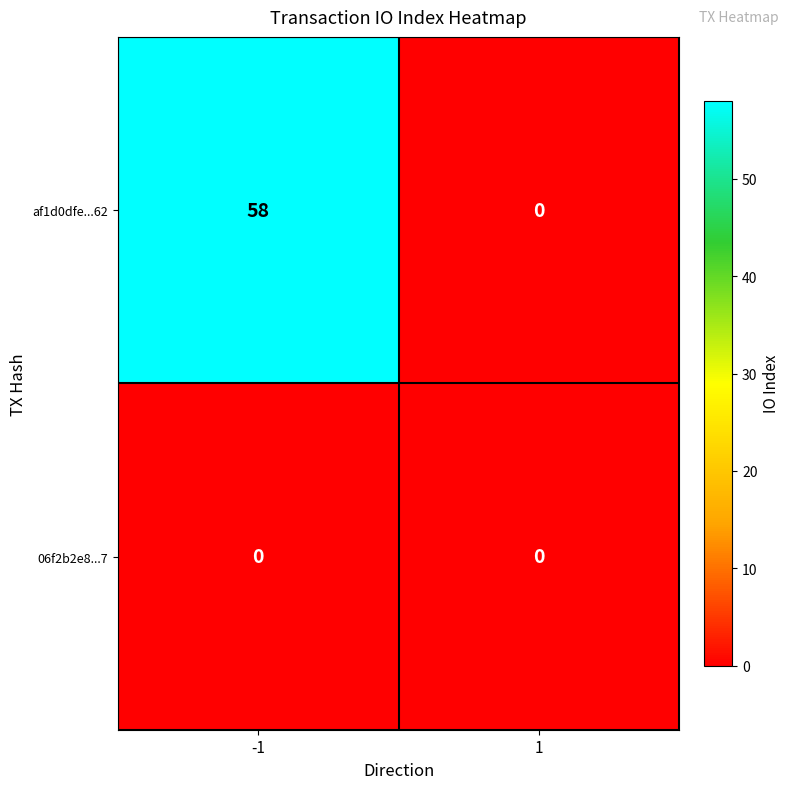

What is the approximate value of af1d0dfe...62 at -1?

58